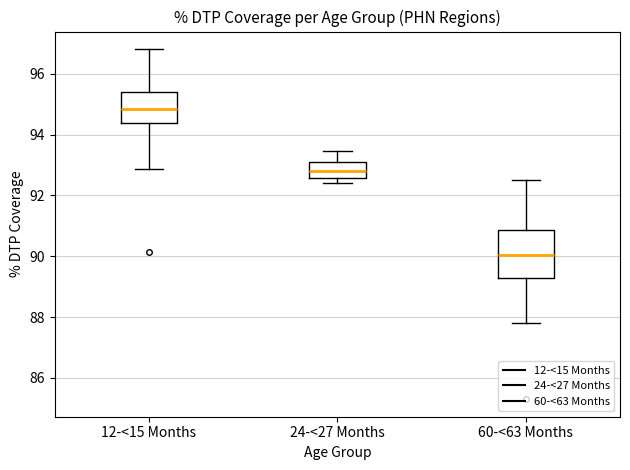

Comparing the boxes themselves (not the whiskers), which one is the tallest?

60-<63 Months